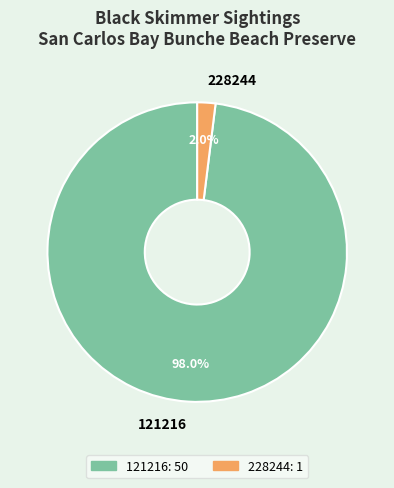

To the nearest percent, what portion does 121216 represent?

98%